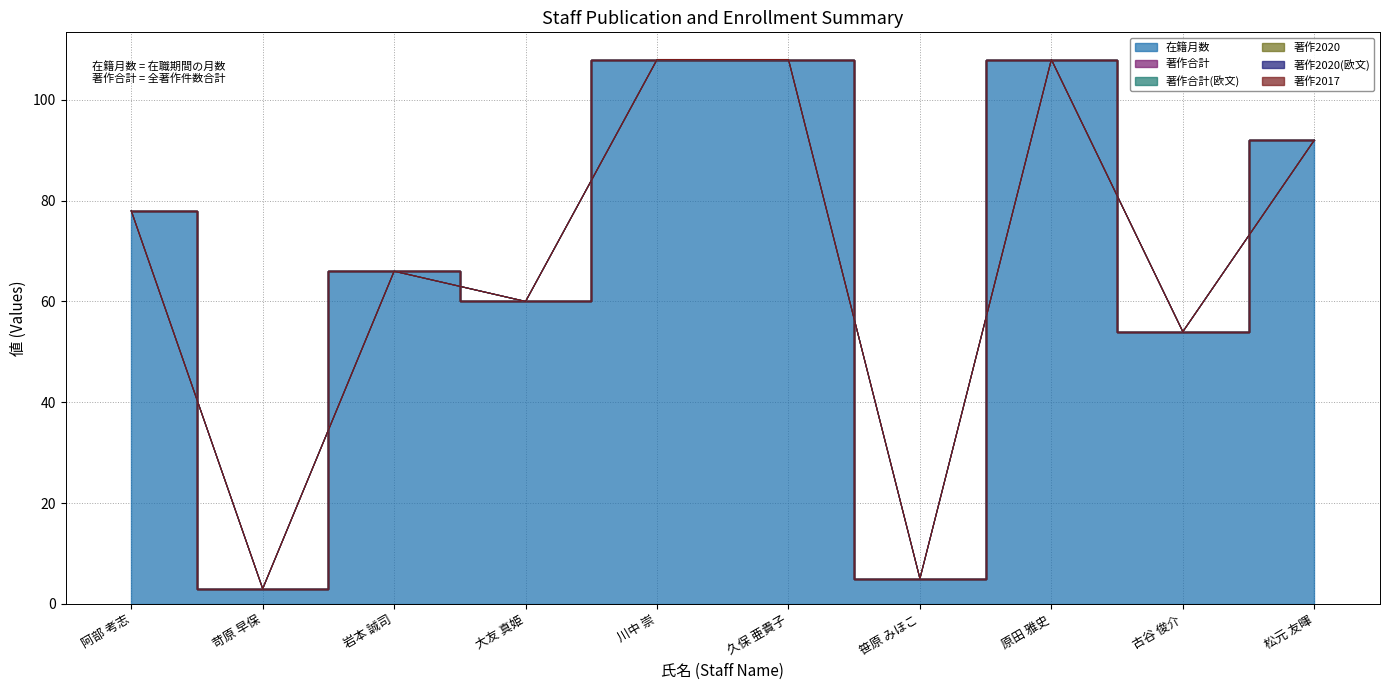

How many lines are shown in the chart?

6